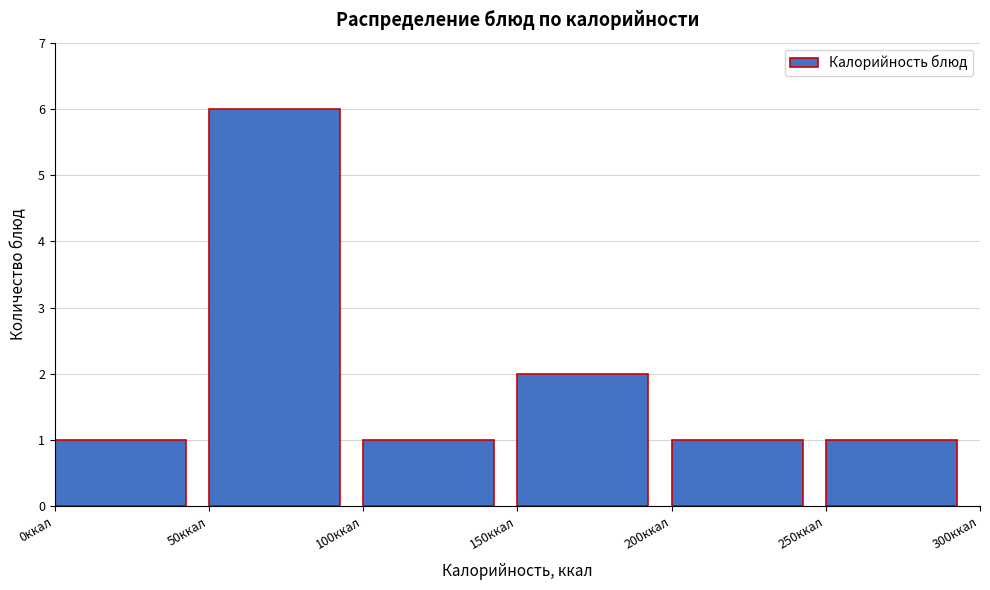

Which range on the x-axis has the tallest bar?

50 to 100